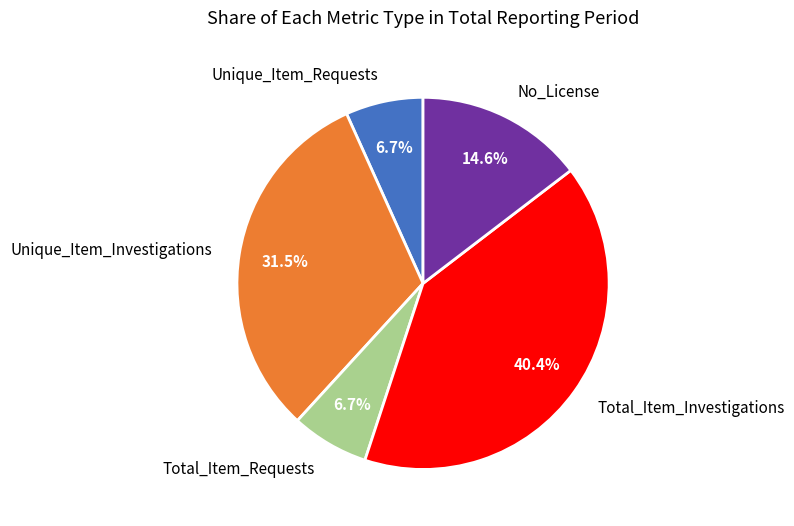

To the nearest percent, what is the difference between the No_License and Total_Item_Requests slice percentages?

8%